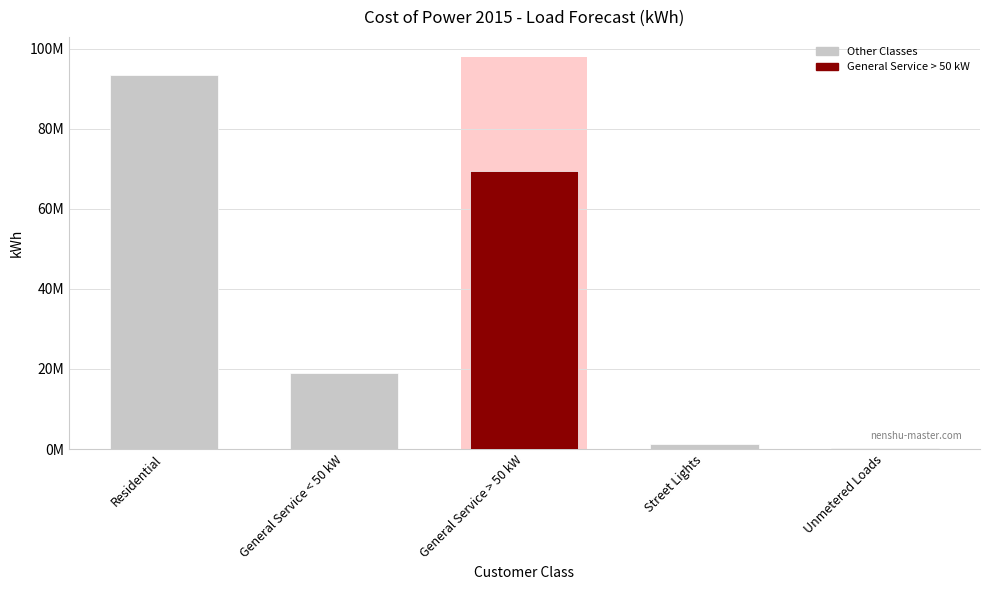

What is the value of the 5th bar from the left?

372087.4